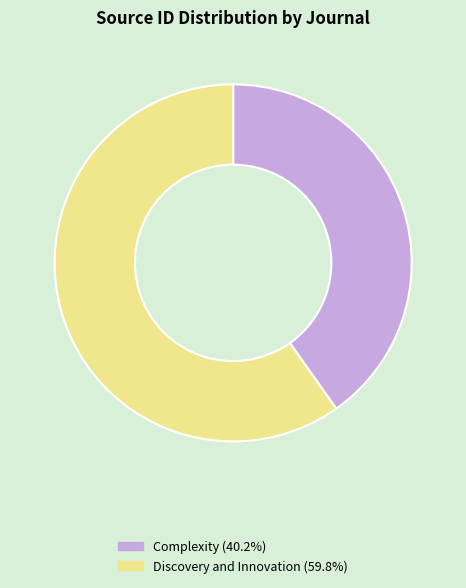

Which slice represents more than half of the pie?

Discovery and Innovation